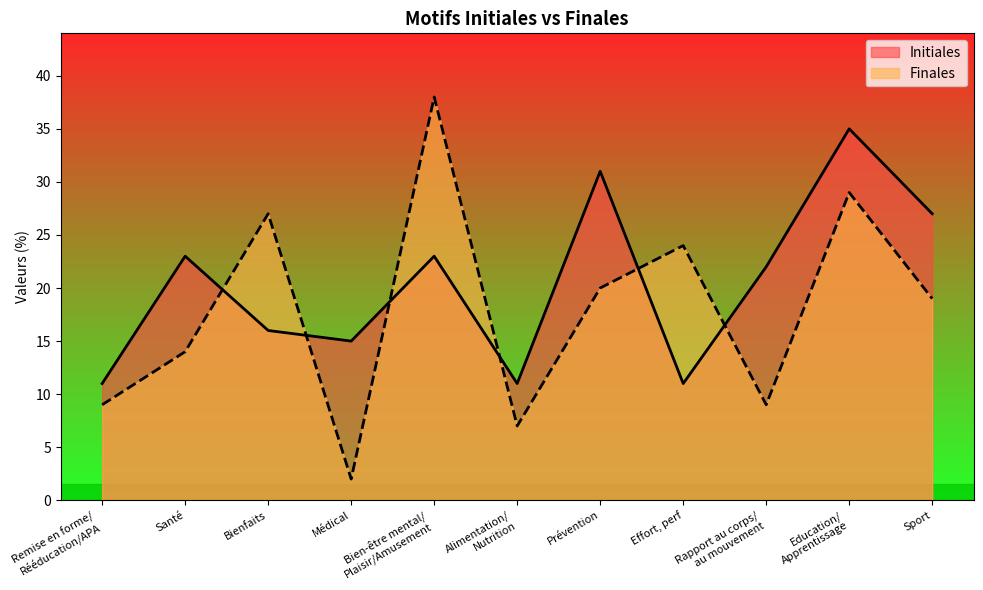

What position from the right is Bien-être mental/
Plaisir/Amusement?

7